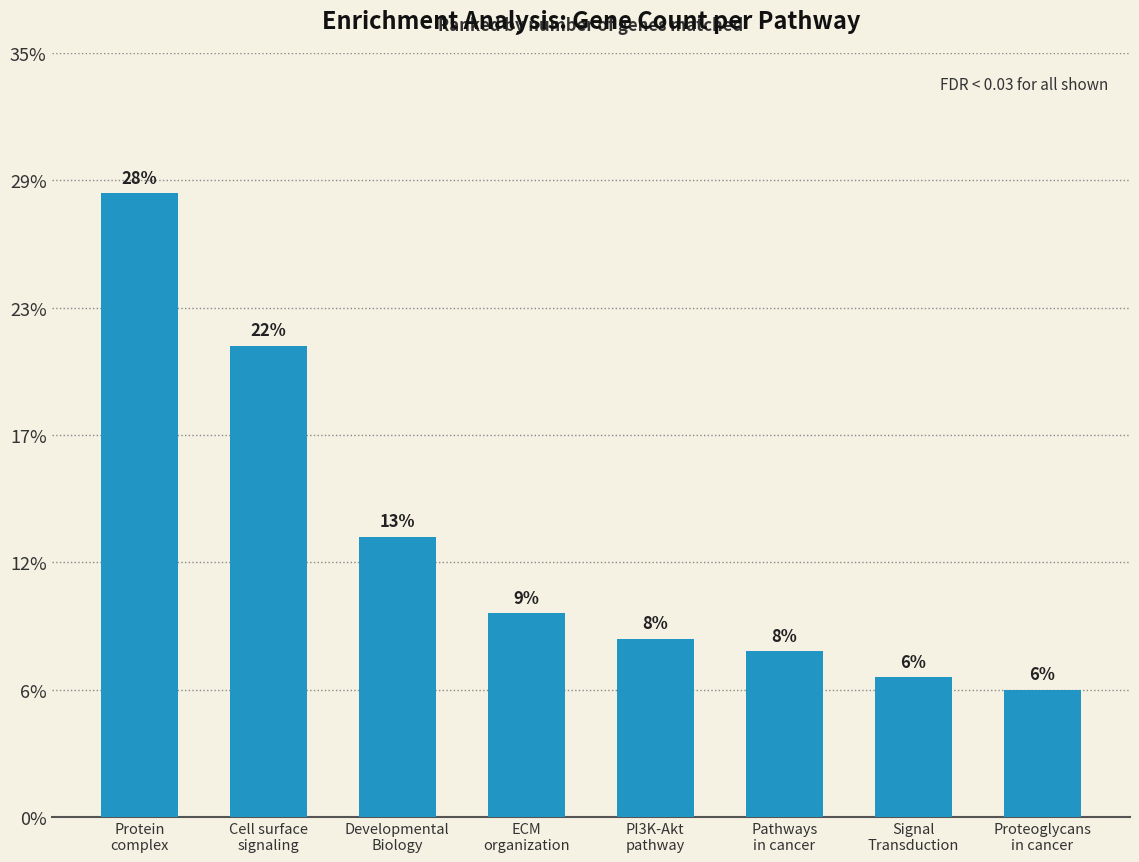

Does the chart contain any negative values?

No